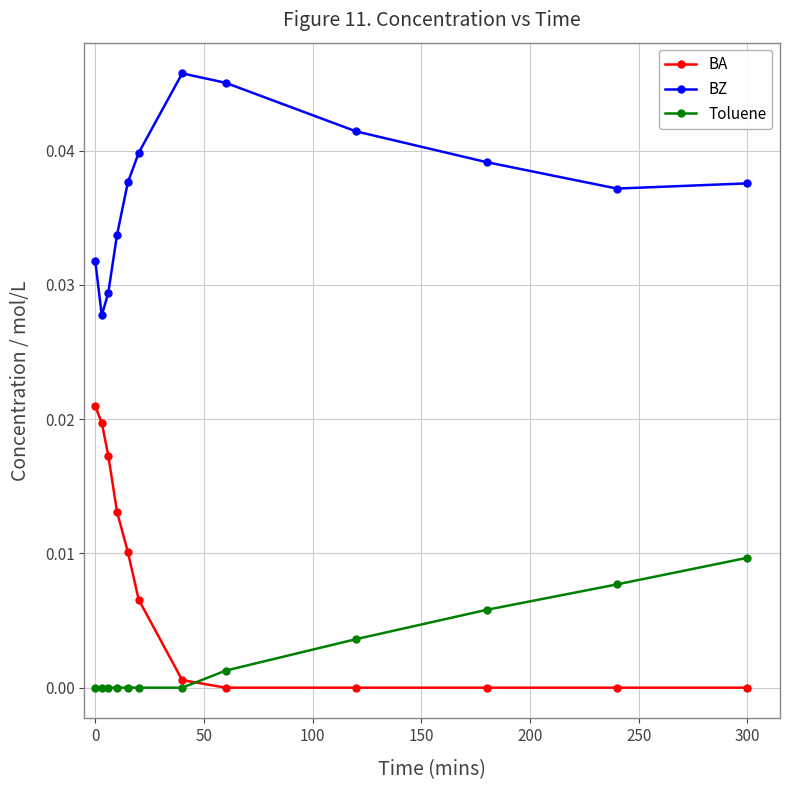

What are all the series names shown in the legend?

BA, BZ, Toluene